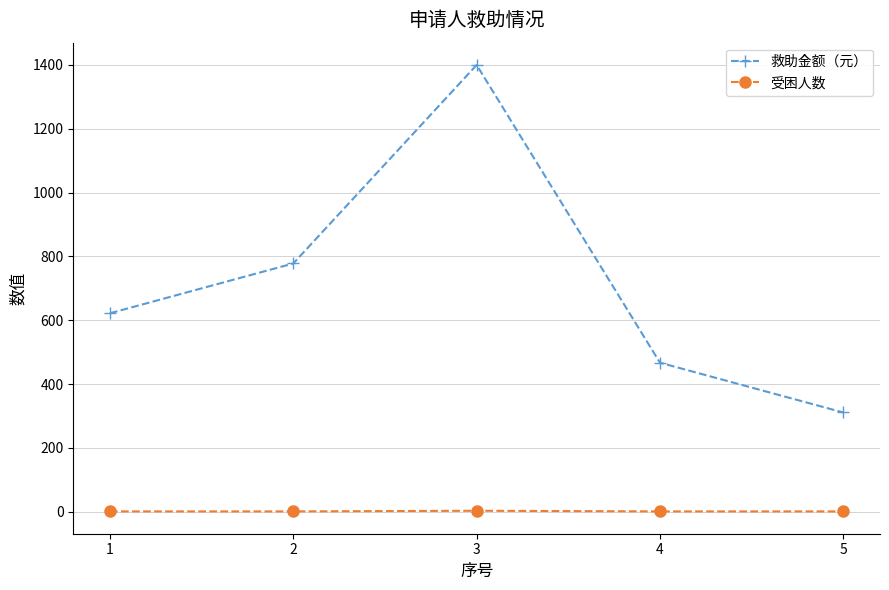

What is the value of the 救助金额（元） point at the 2nd from the left?

778